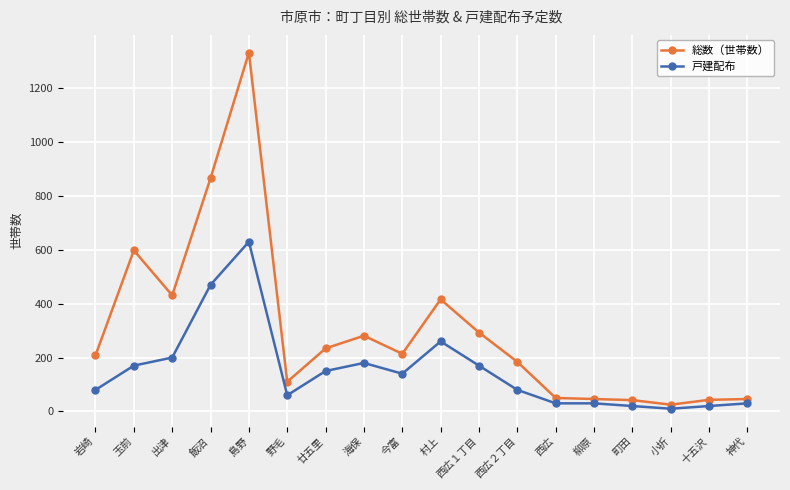

The 戸建配布 series shows 137 at 島野. True or false?

False